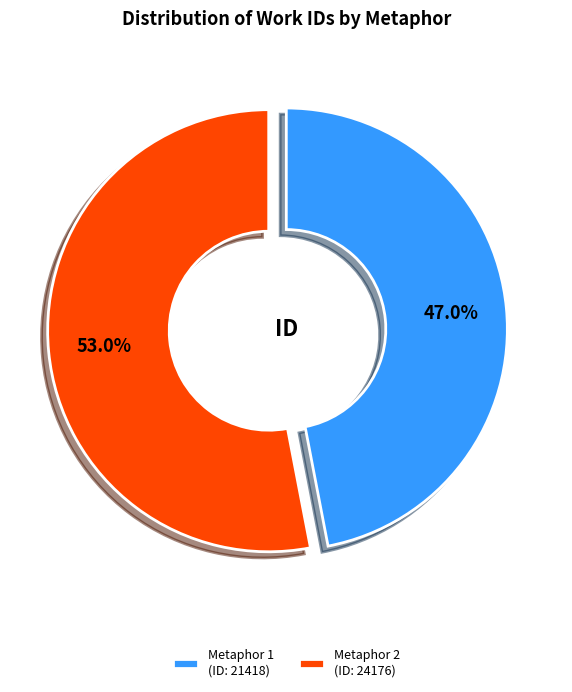

Combined, what portion of the pie is Metaphor 1 (ID: 21418) and Metaphor 2 (ID: 24176)?

100.0%